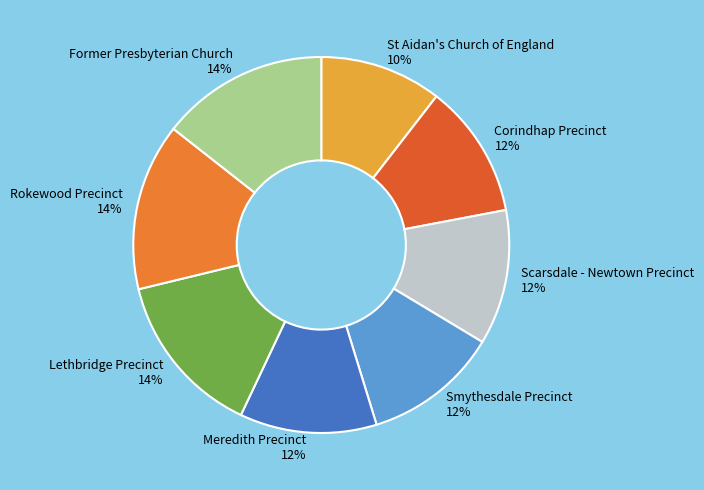

To the nearest percent, what percentage of the pie is St Aidan's Church of England?

10%